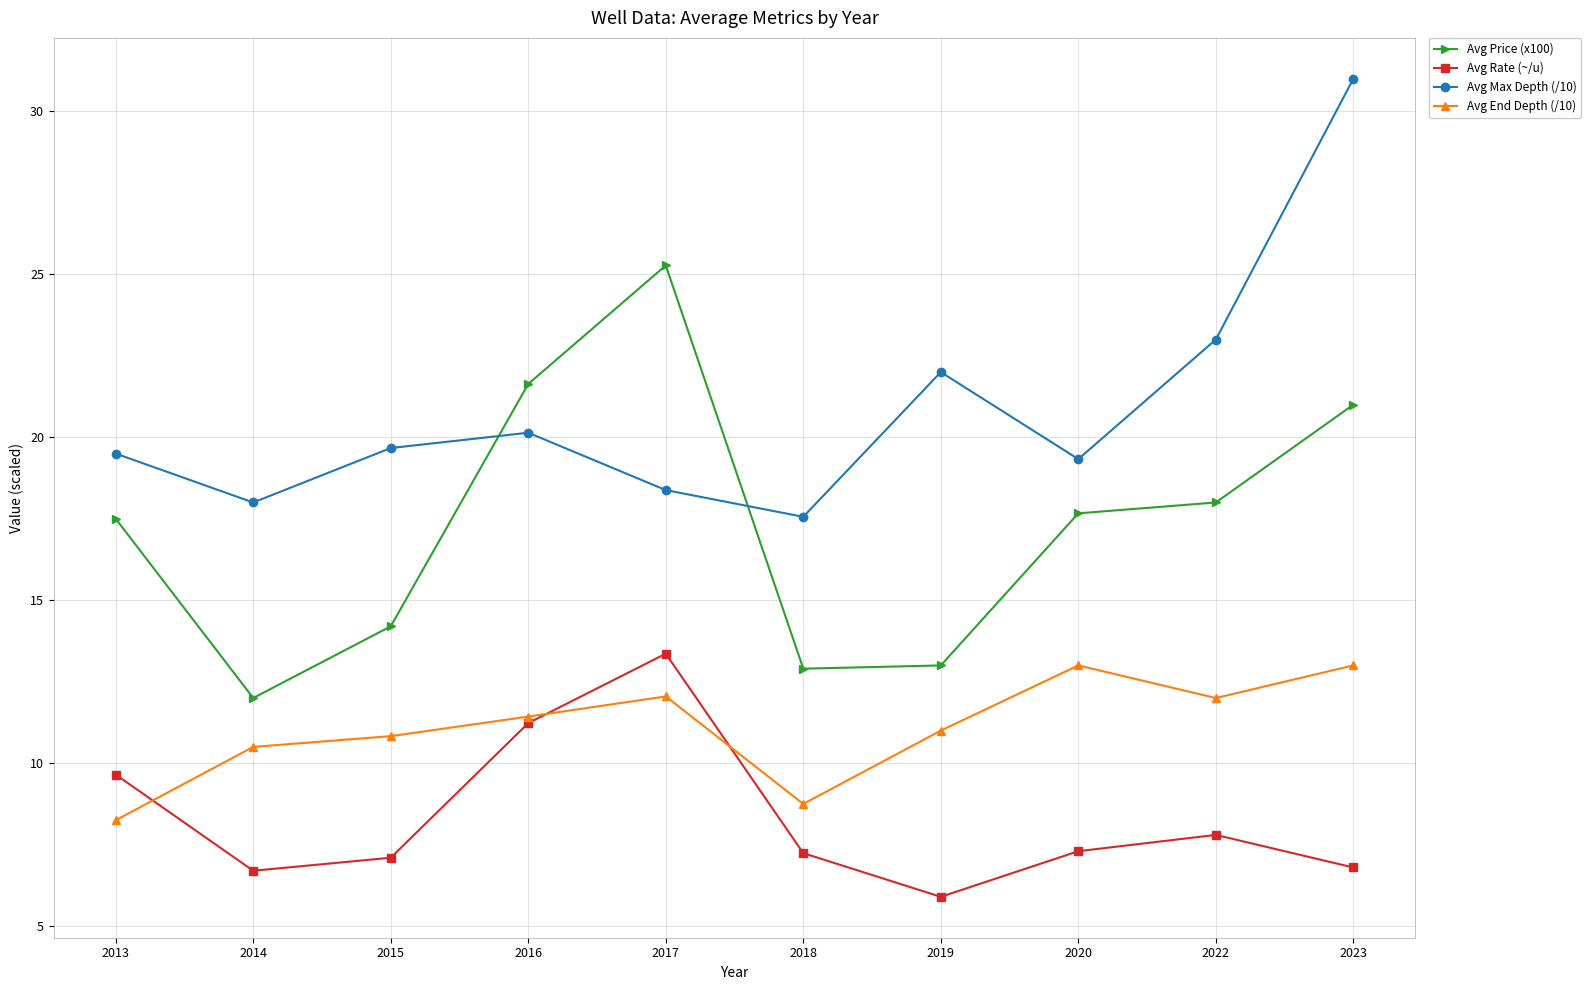

What is the total value across all series at 2015?

51.8